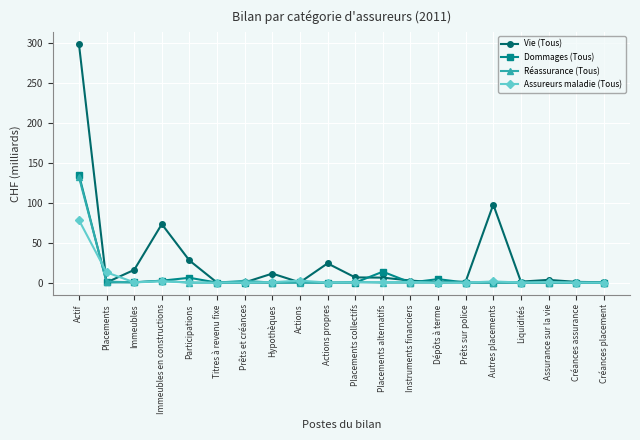

What is the label of the 16th point from the left?

Autres placements